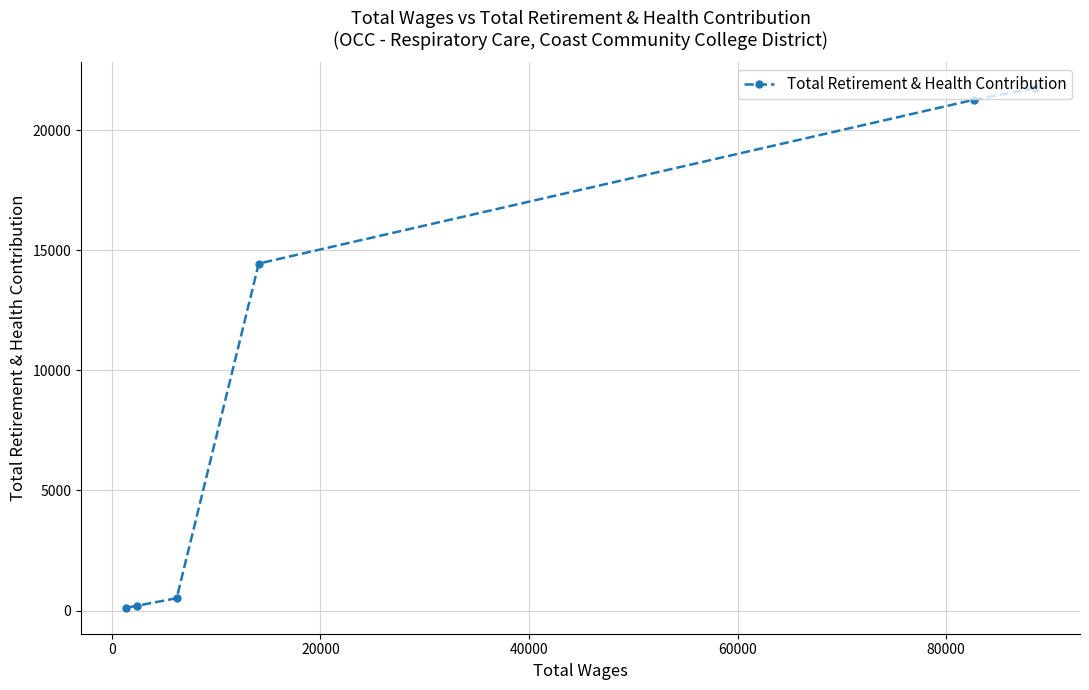

What is the sum of all values?

58296